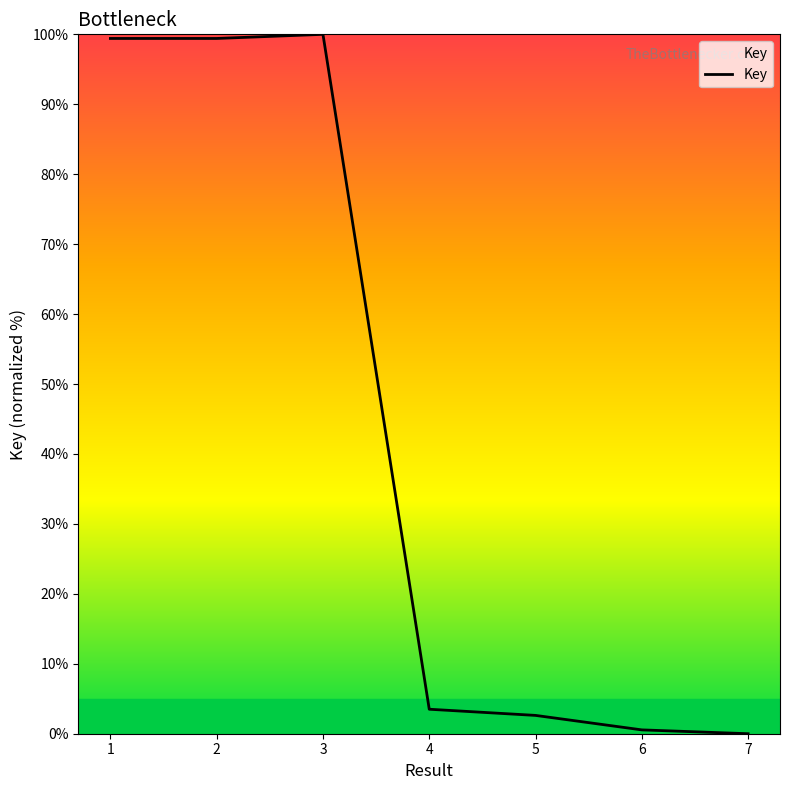

Between 4 and 7, which is larger?

4